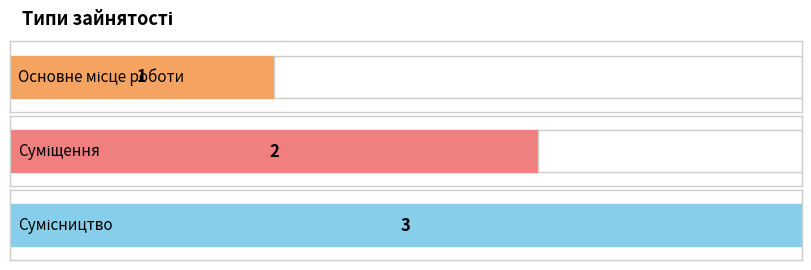

Does the chart contain any negative values?

No